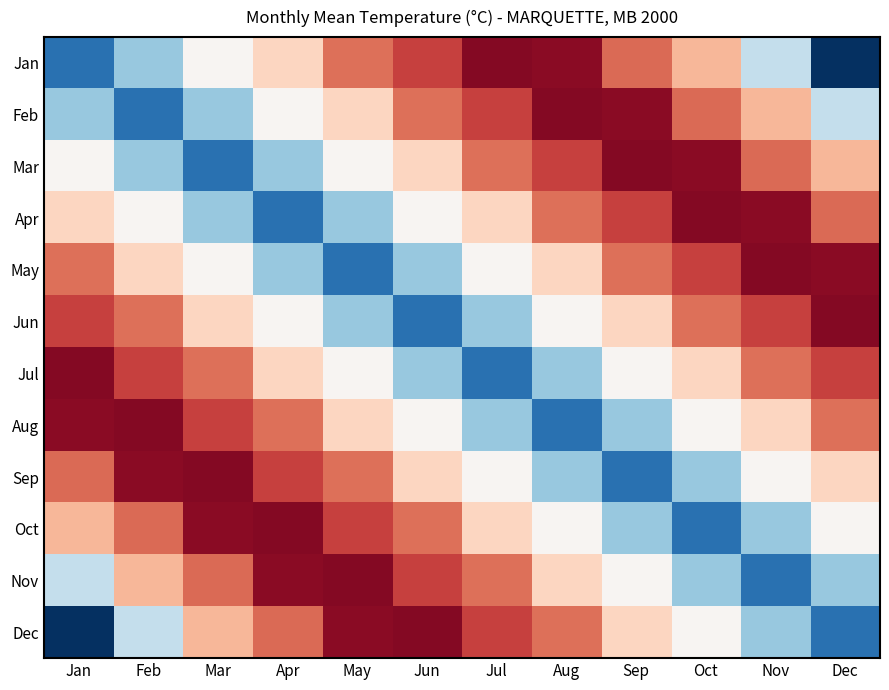

Rank the series at Feb from lowest to highest value.

Feb, Jan, Mar, Dec, Apr, May, Nov, Jun, Oct, Jul, Sep, Aug